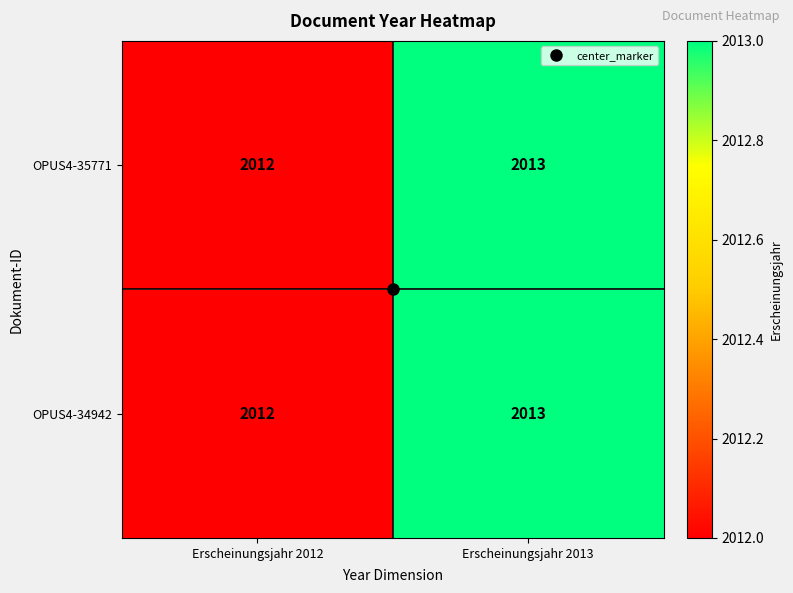

What is the sum of the OPUS4-34942 values at Erscheinungsjahr 2013 and Erscheinungsjahr 2012?

4025